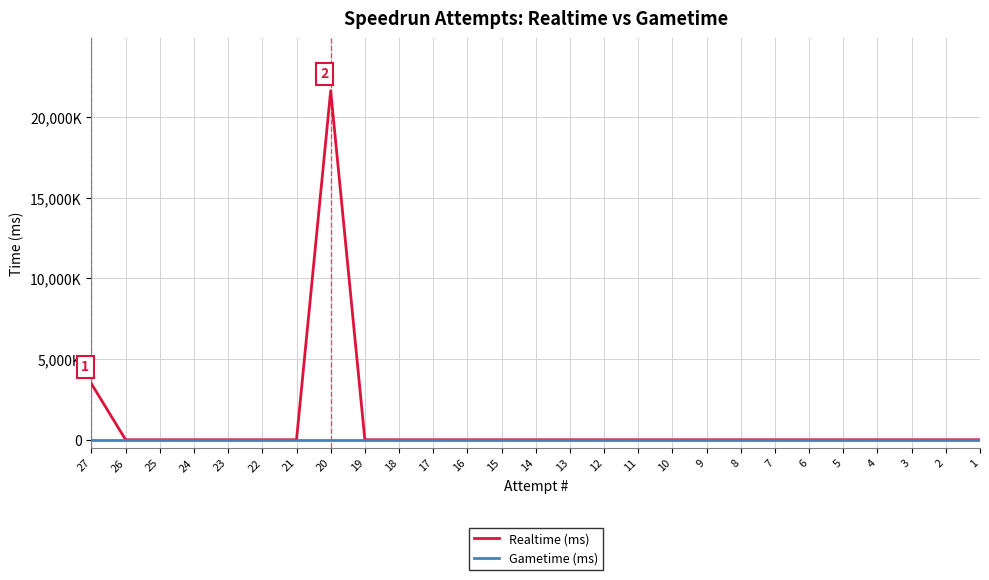

The Realtime (ms) series shows -14299620 at 16. True or false?

False